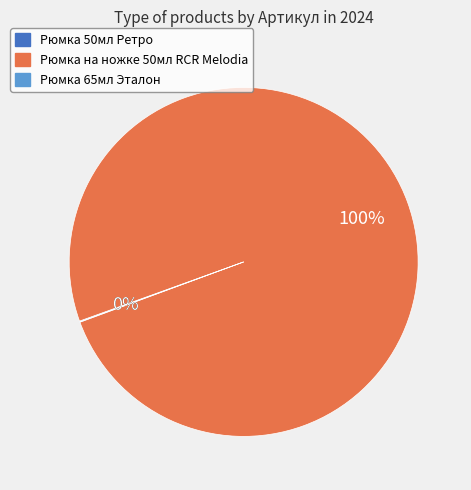

To the nearest percent, what is the difference between the largest and smallest slice percentages?

100%